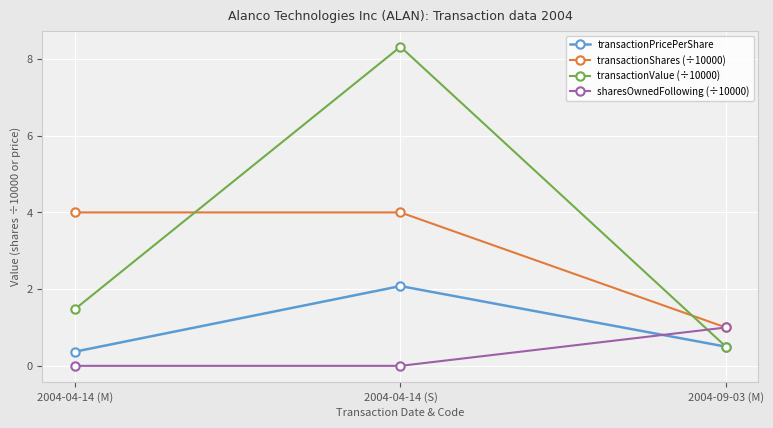

At 2004-04-14 (S), list the series in order from smallest to largest.

sharesOwnedFollowing (÷10000), transactionPricePerShare, transactionShares (÷10000), transactionValue (÷10000)